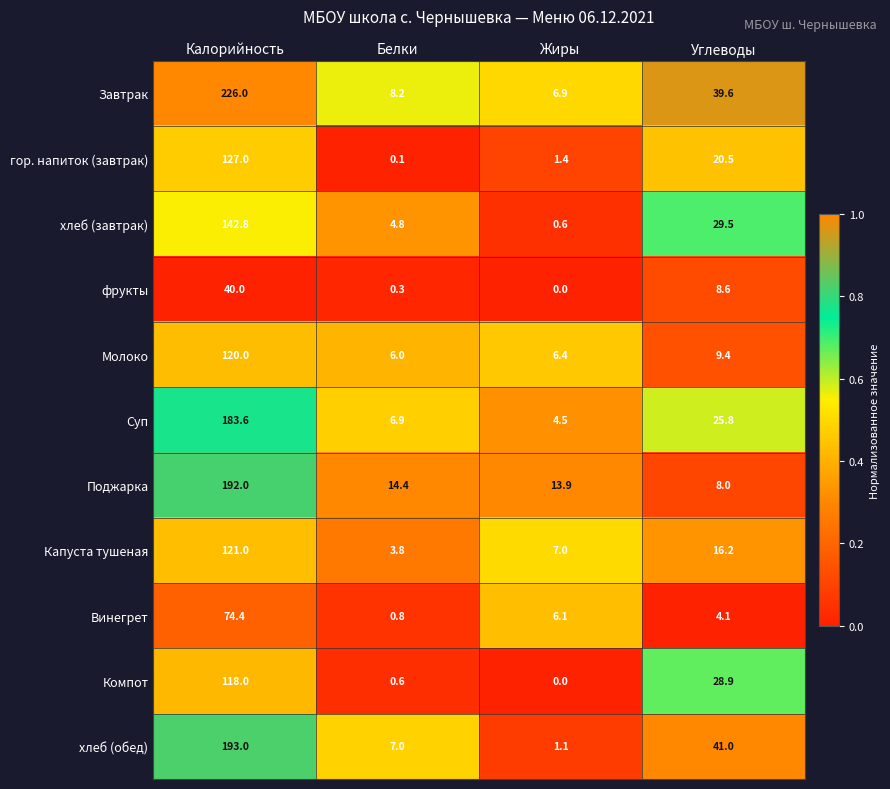

At how many categories does at least one series exceed 0?

4